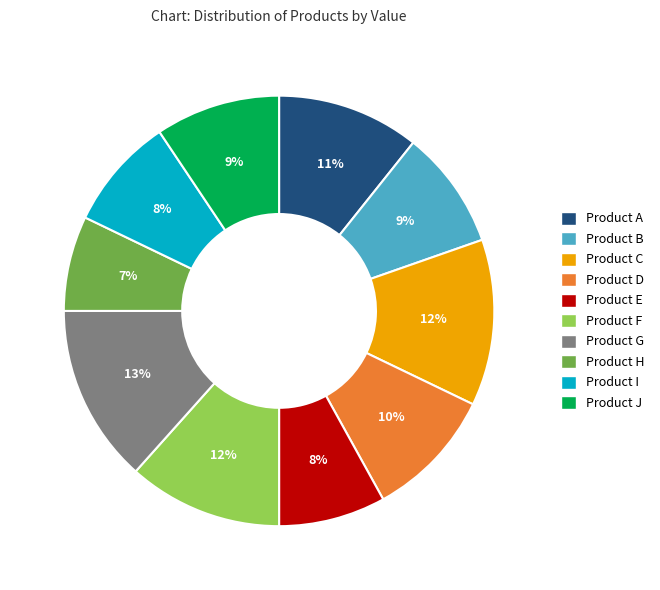

Which category has the smallest portion of the pie?

Product H